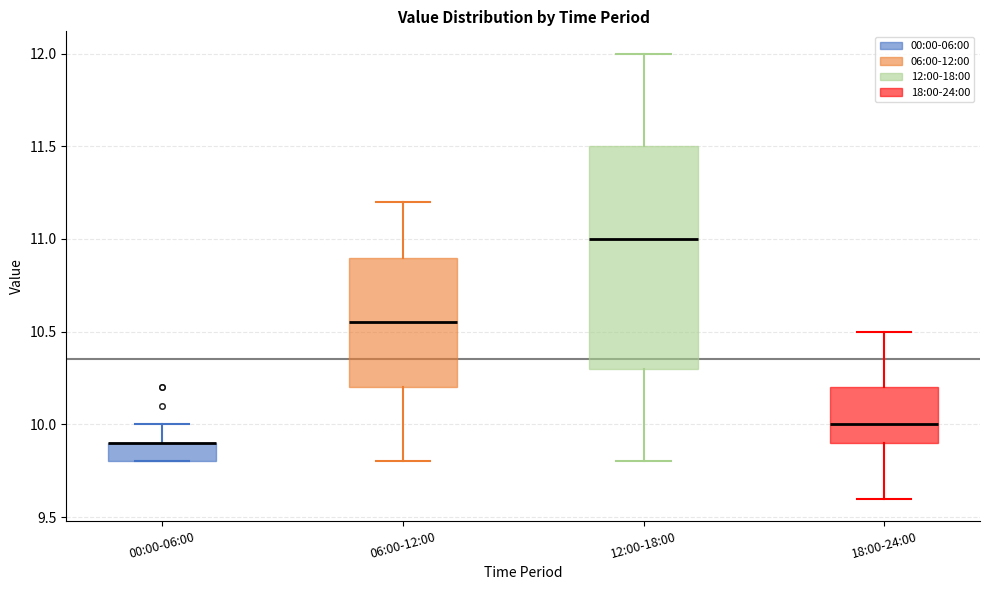

Reading left to right, read every box against the y-axis: the position of its median line, the range the box covers, and the ends of its whiskers. The values are not printed on the chart, so give them approximately, as read against the axis.

00:00-06:00: median 9.90 (drawn on the box's upper edge), box 9.80 to 9.90, whiskers 9.80 to 10.00
06:00-12:00: median 10.55, box 10.20 to 10.90, whiskers 9.80 to 11.20
12:00-18:00: median 11.00, box 10.30 to 11.50, whiskers 9.80 to 12.00
18:00-24:00: median 10.00, box 9.90 to 10.20, whiskers 9.60 to 10.50